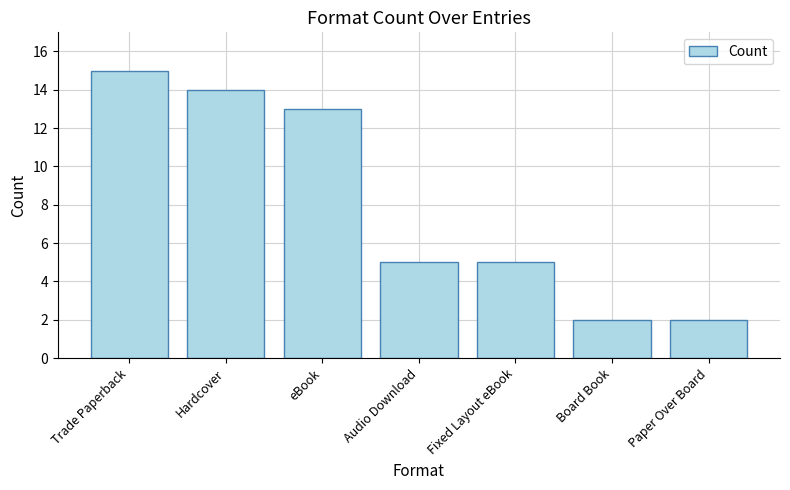

Approximately how many times larger is the value at Trade Paperback compared to Audio Download?

3.0